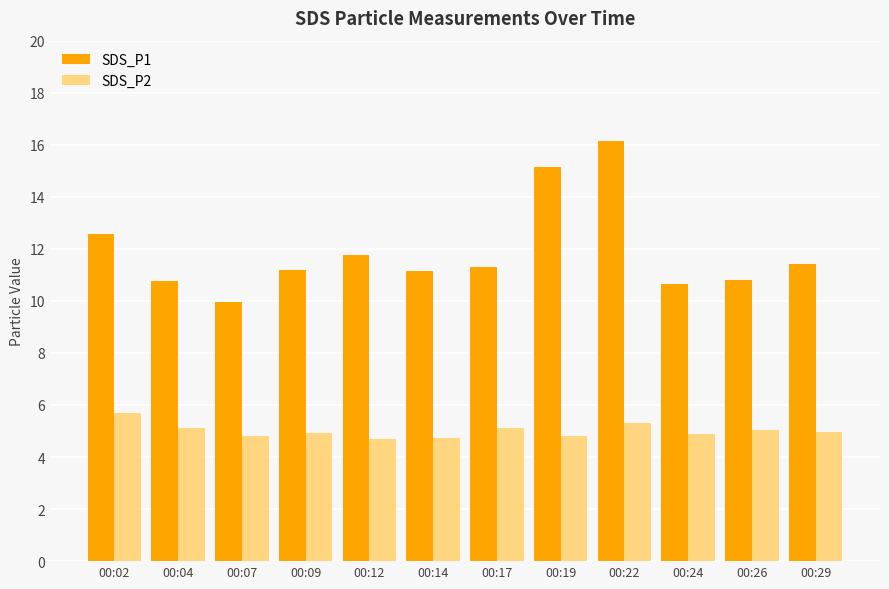

Is it true that SDS_P1 equals 11.3 at 00:17?

True